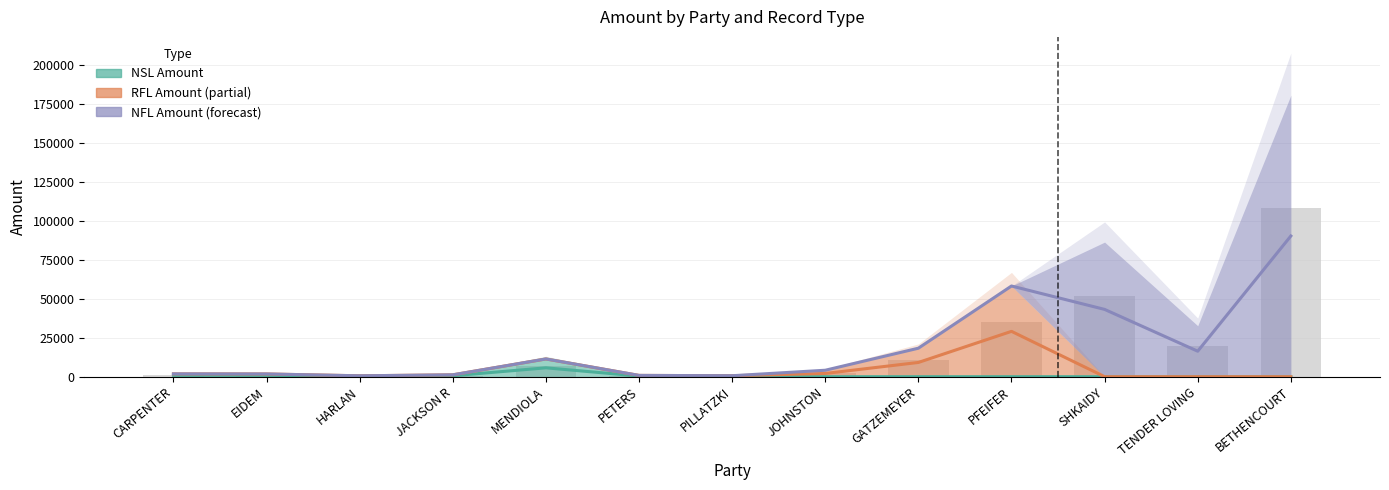

At which category is the sum across all series the highest?

BETHENCOURT